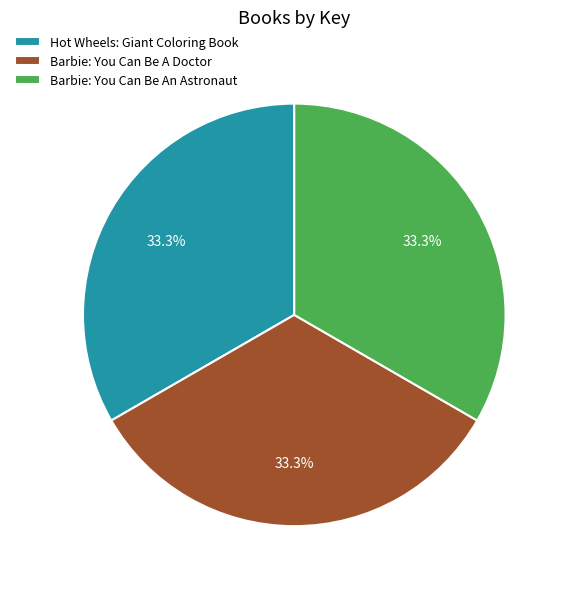

Combined, do Barbie: You Can Be An Astronaut and Barbie: You Can Be A Doctor account for over 50%?

Yes